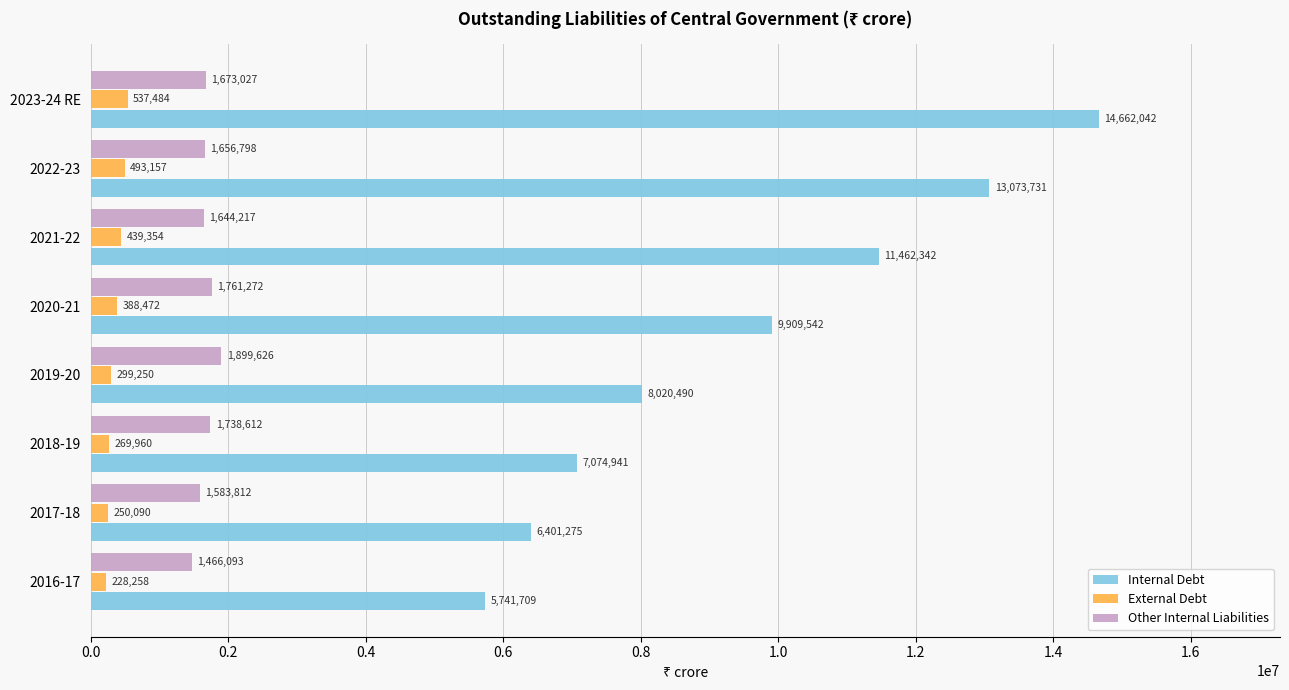

What is the average value of the Other Internal Liabilities series?

1677932.6